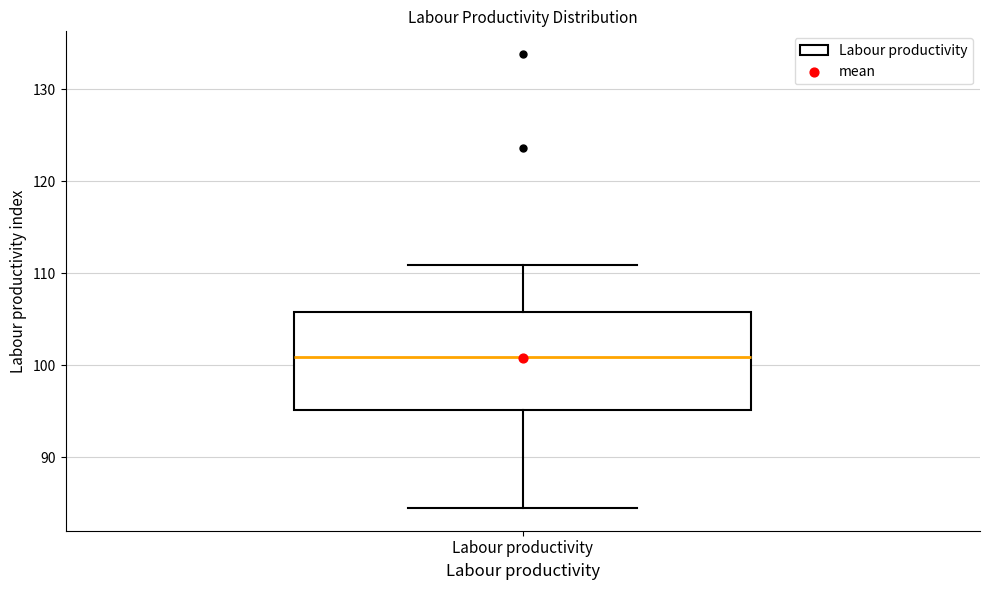

Transcribe this box plot: give where the median line is, the range the box spans, and where the two whiskers end, as read against the y-axis. The values are not printed on the chart, so give them approximately, as read against the axis.

median 101, box 95 to 106, whiskers 85 to 111